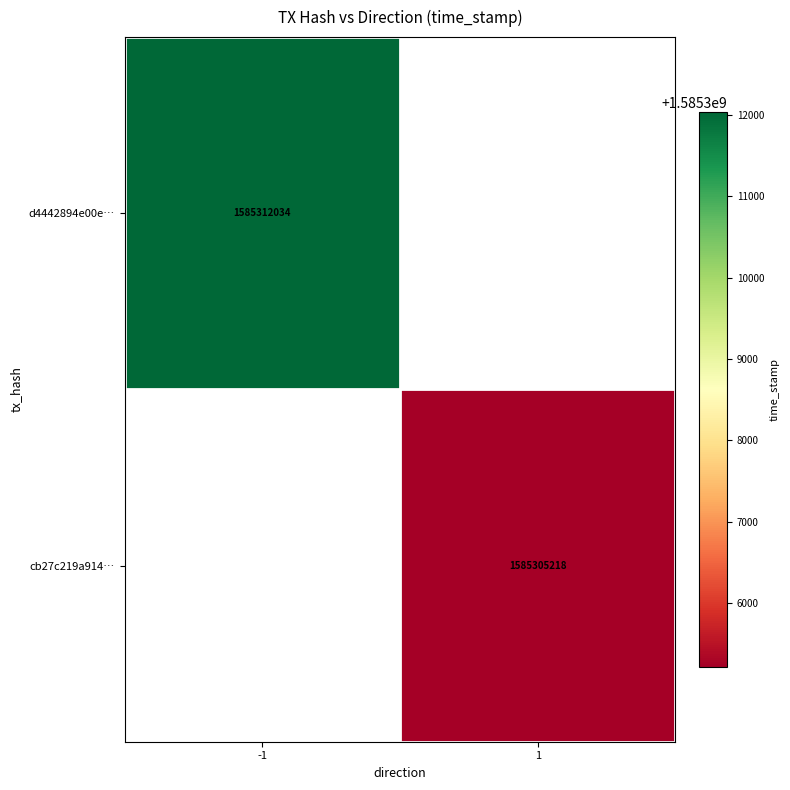

The cb27c219a914… series shows 2236415477.7 at 1. True or false?

False